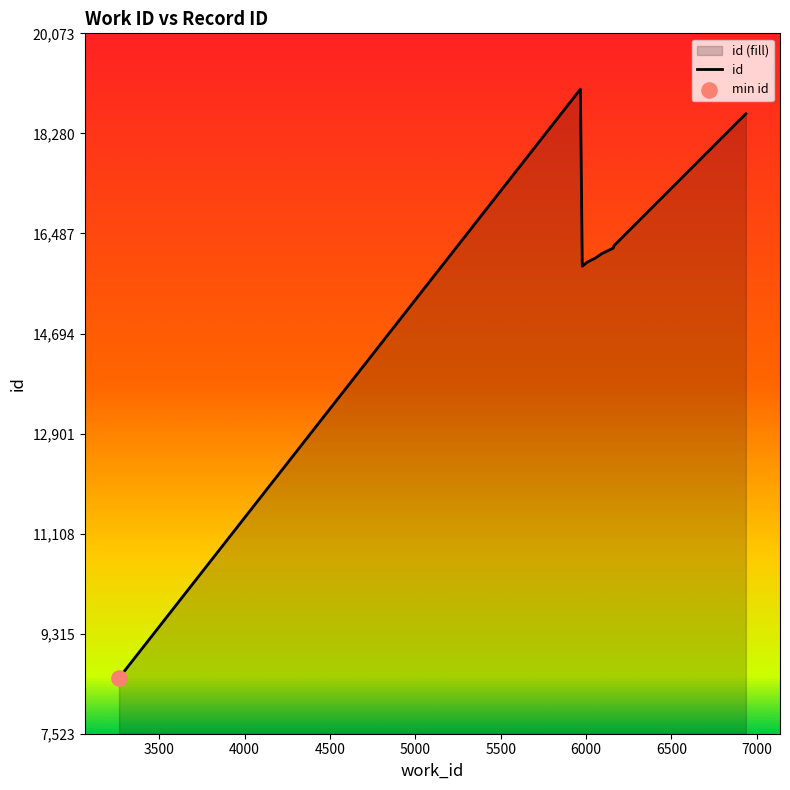

What is the greatest value displayed?

19073